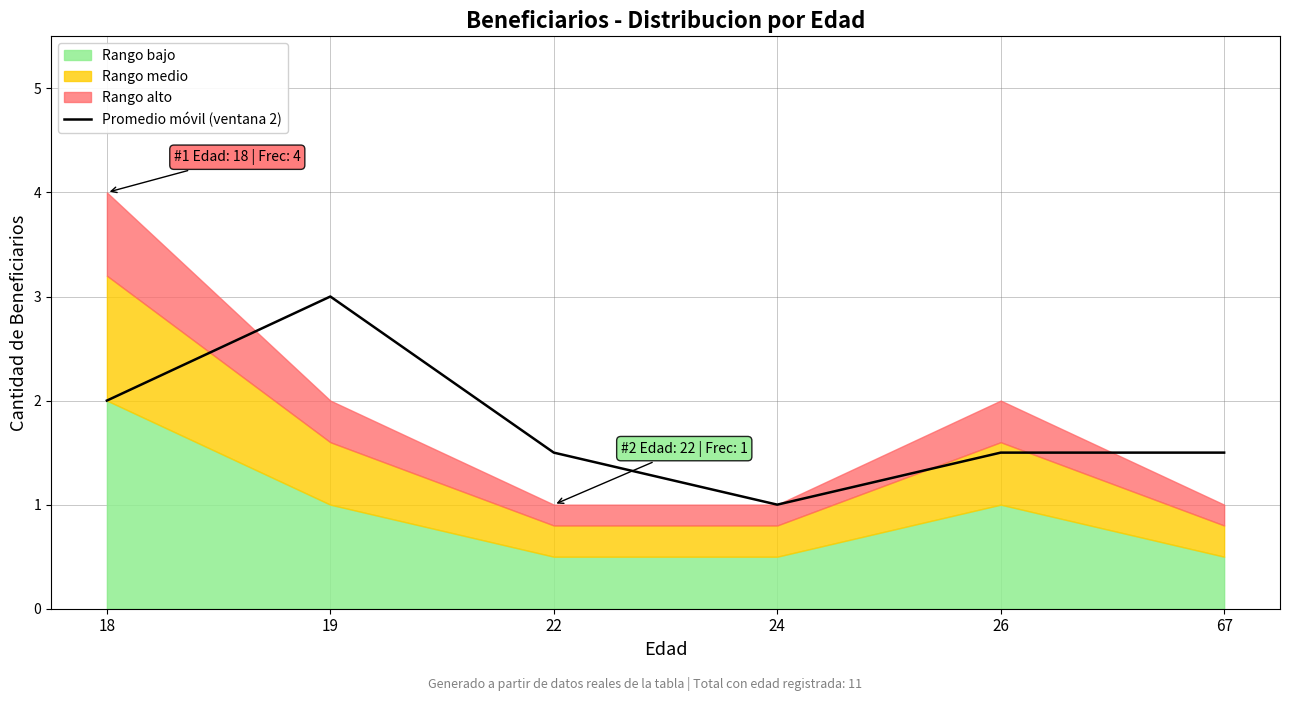

At which label is the value closest to 2?

18